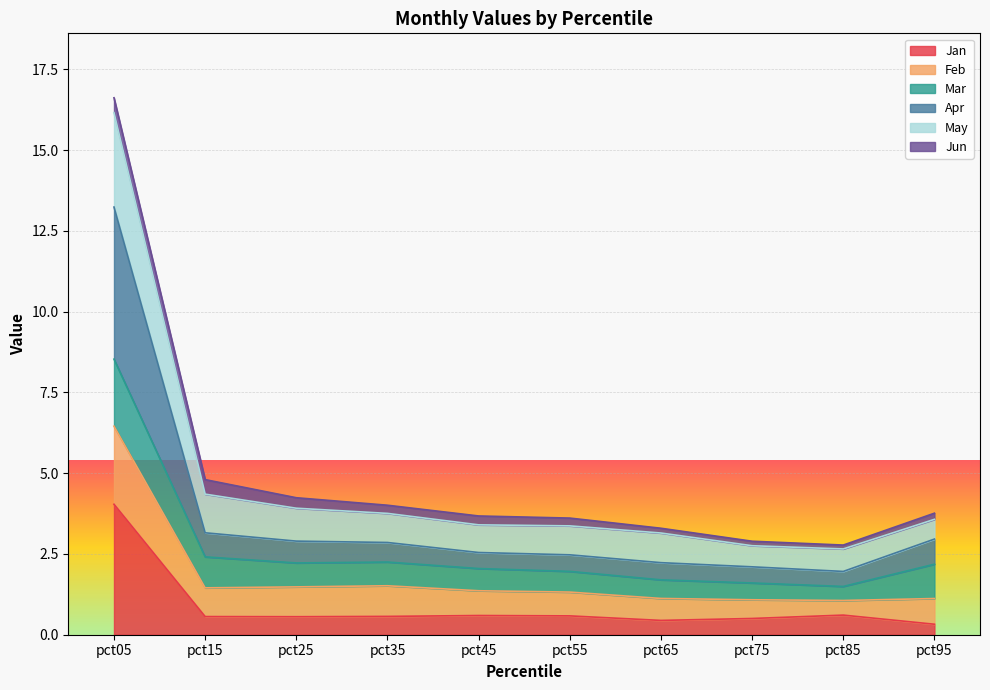

What is the difference between the Jan values at pct15 and pct75?

0.1